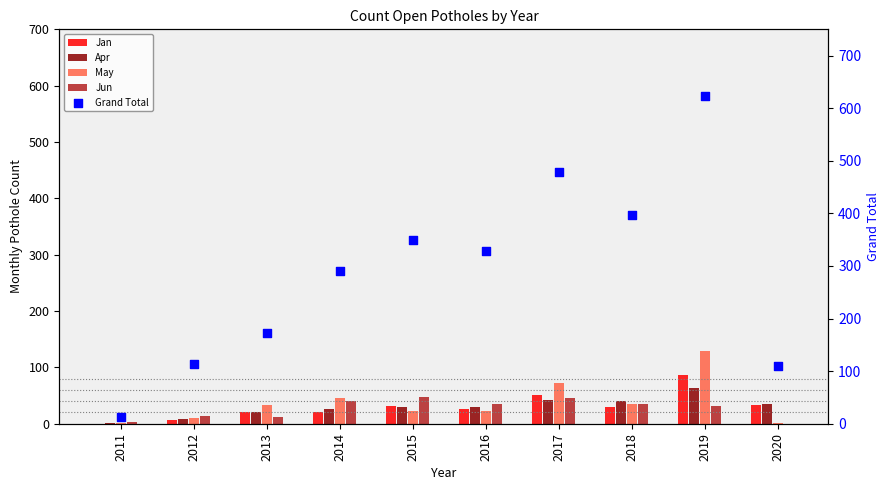

Which series has the largest Y range (max minus min)?

Grand Total